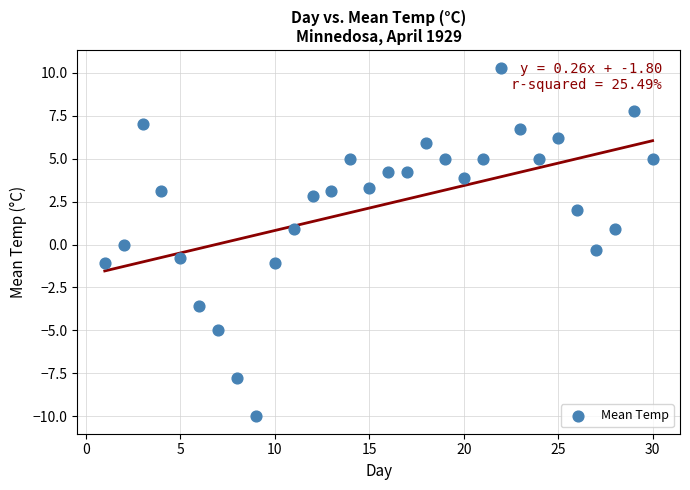

What is the range of X values (max minus min)?

29.0